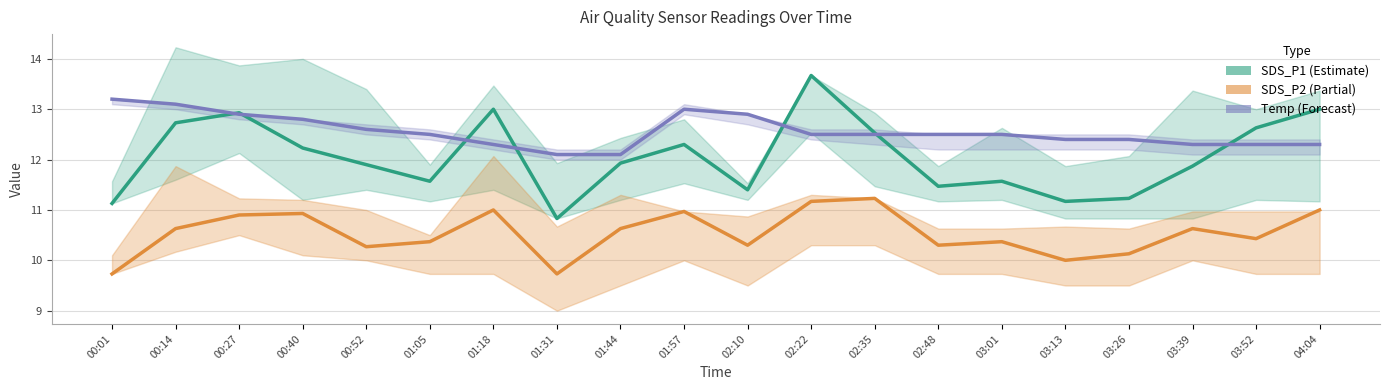

Is this an area chart (filled region under the line)?

No